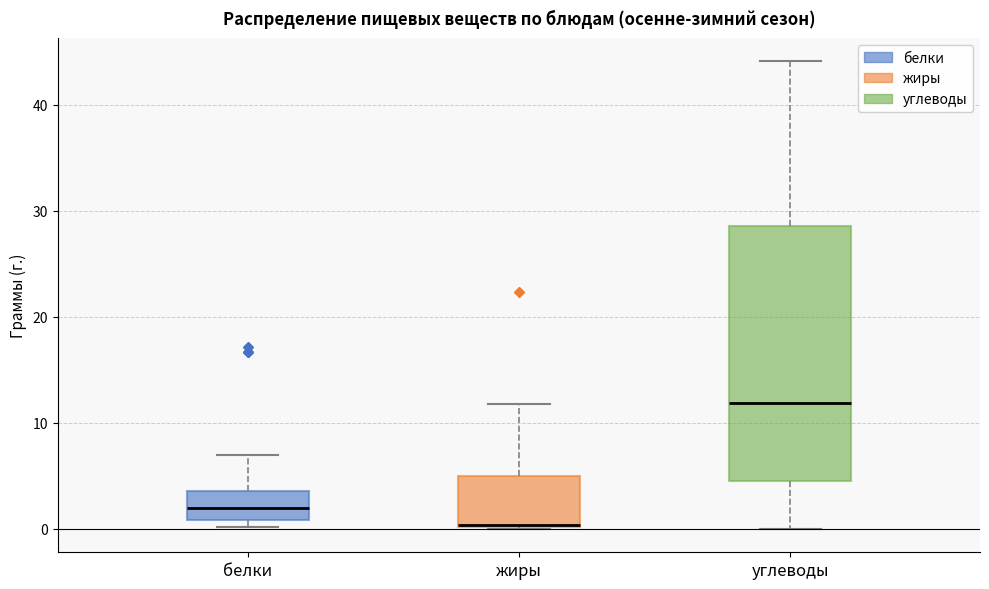

Reading left to right, transcribe this box plot: for each box, give where its median line is, the range the box spans, and where its two whiskers end, as read against the y-axis. The values are not printed on the chart, so give them approximately, as read against the axis.

белки: median 2, box 1 to 4, whiskers 0 to 7
жиры: median 0, box 0 to 5, whiskers 0 to 12
углеводы: median 12, box 5 to 29, whiskers 0 to 44